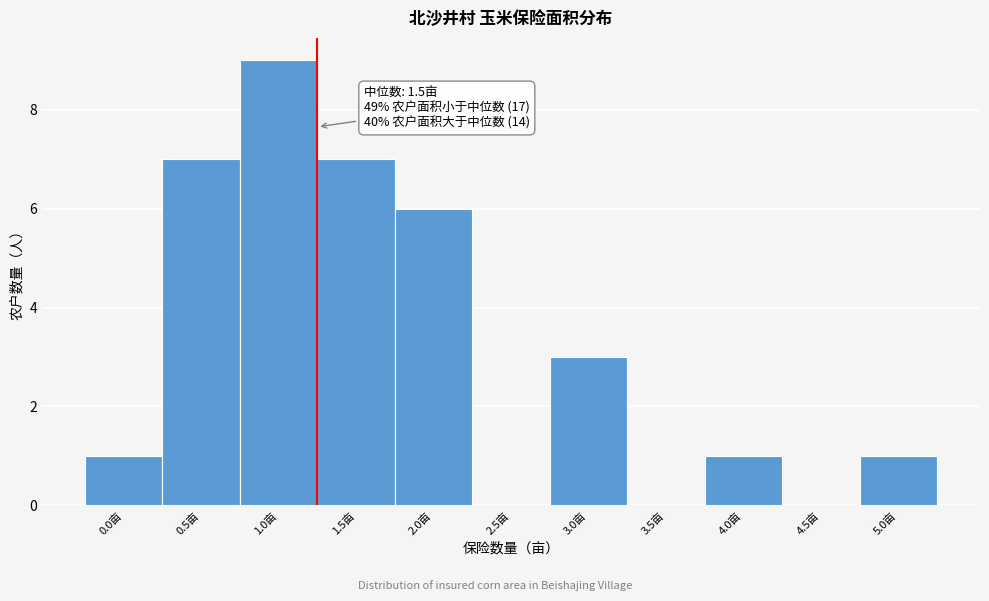

Reading left to right, transcribe all the data shown in this chart.

0.0亩=1	0.5亩=7	1.0亩=9	1.5亩=7	2.0亩=6	2.5亩=0	3.0亩=3	3.5亩=0	4.0亩=1	4.5亩=0	5.0亩=1